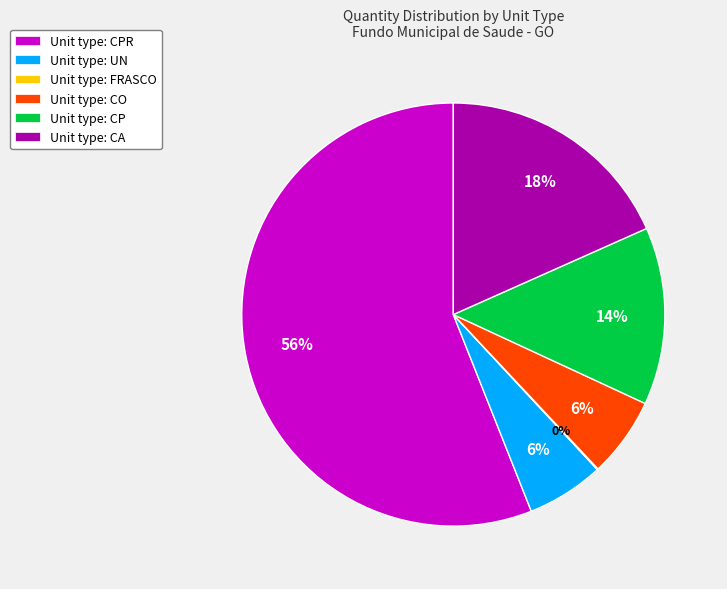

To the nearest percent, what percentage of the pie is Unit type: CPR?

56%